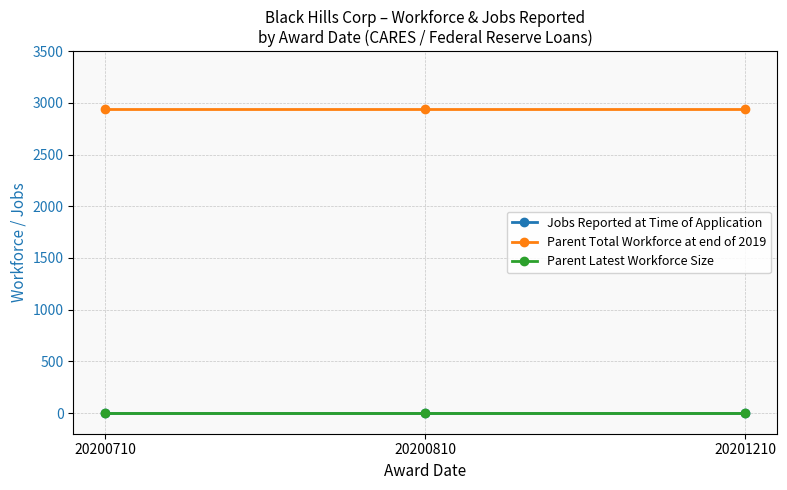

Does the chart display data point markers on the line(s)?

Yes